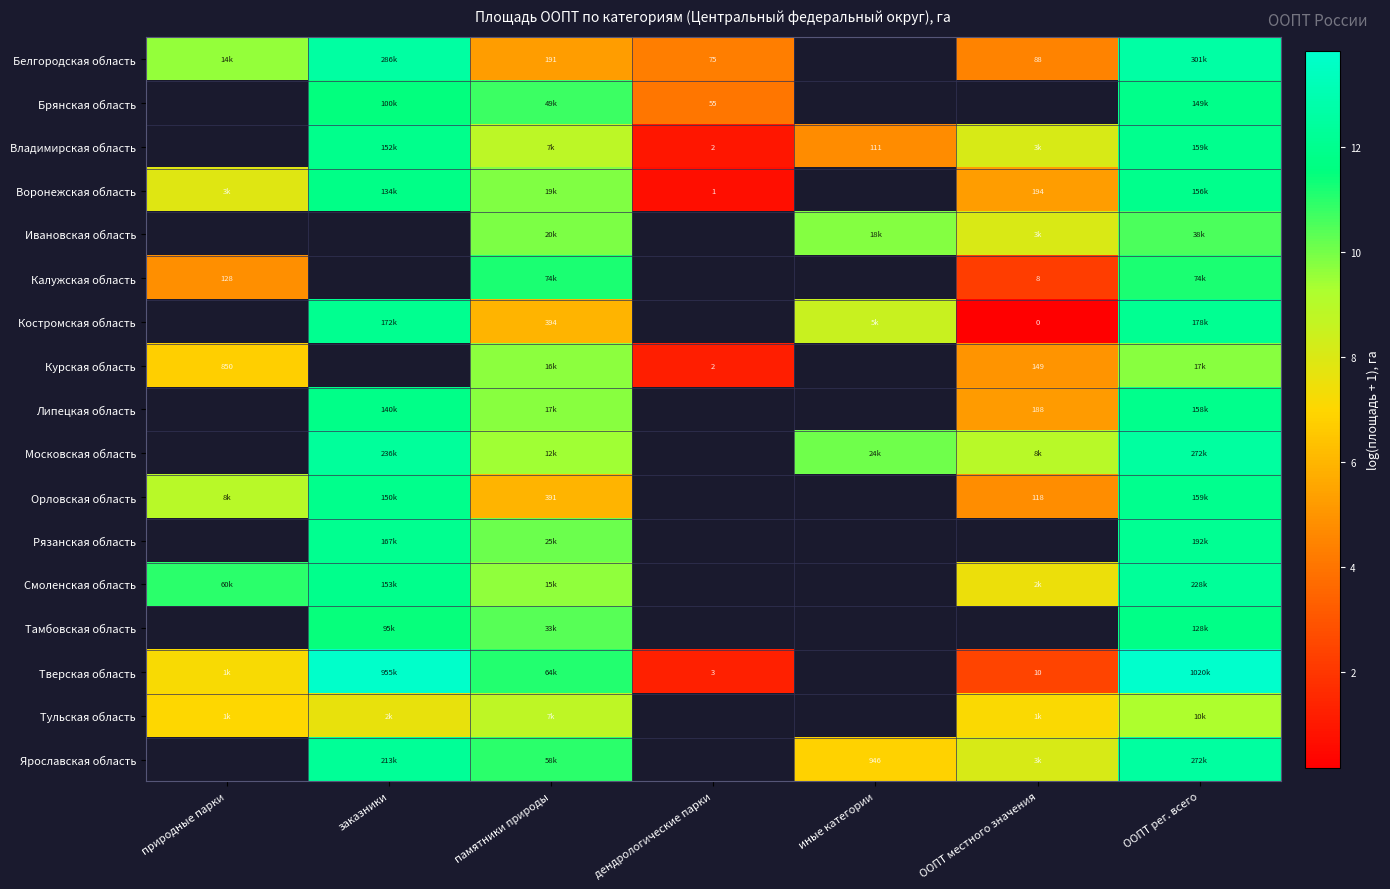

What is the minimum value shown in the chart?

0.2